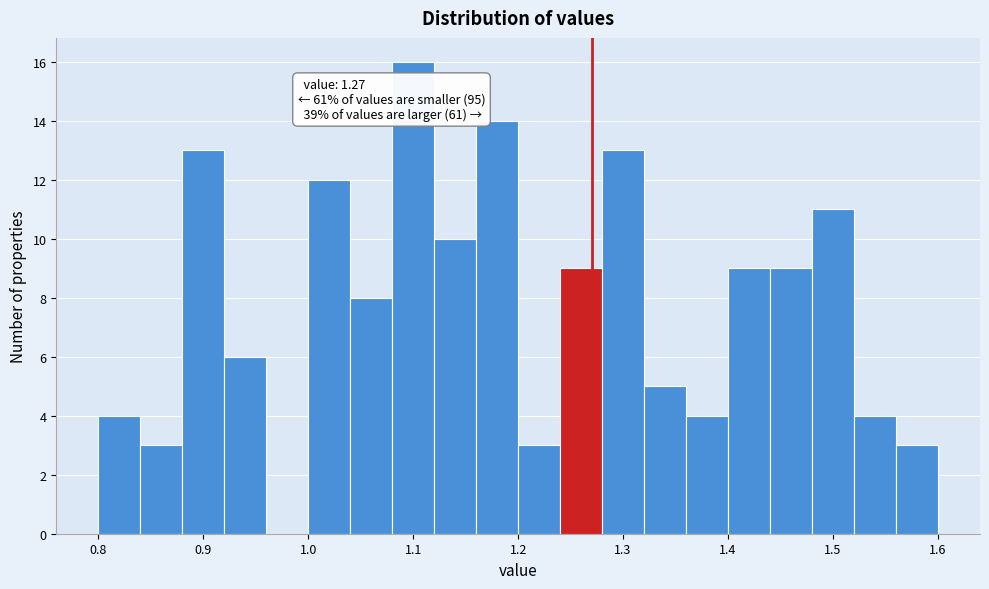

Which range on the x-axis has the tallest bar?

1.08 to 1.12